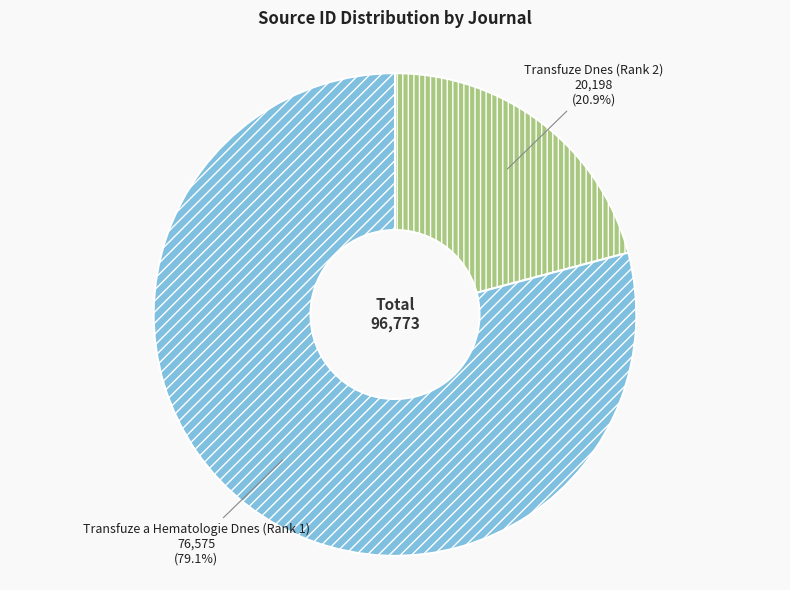

Is there any slice that represents more than half of the pie?

Yes